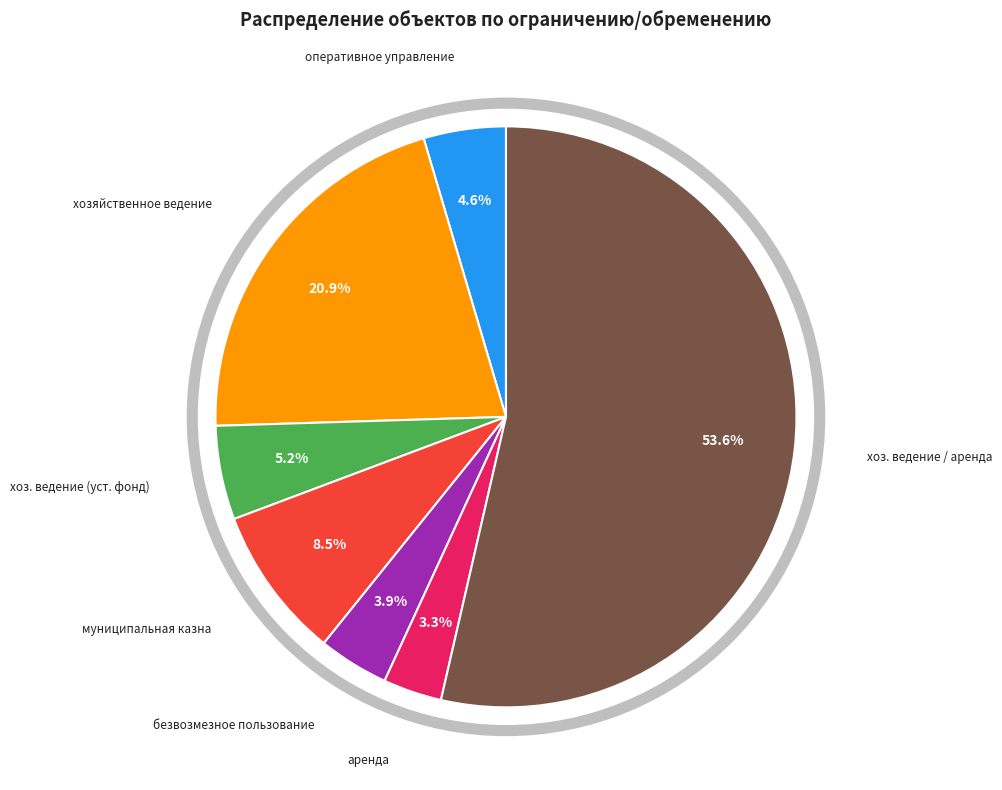

Is there a majority slice in this chart?

Yes